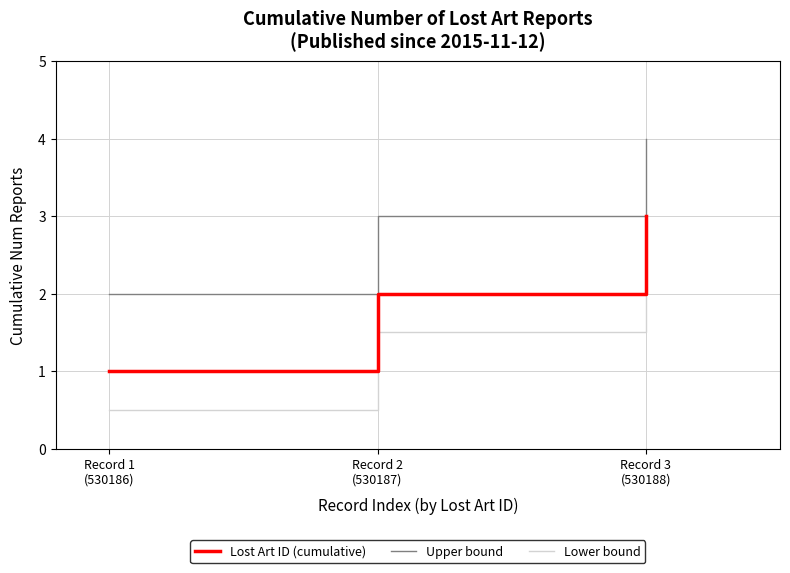

Reading left to right, list all the values displayed in this chart.

Lost Art ID (cumulative): 1.0	2.0	3.0
Upper bound: 2.0	3.0	4.0
Lower bound: 0.5	1.5	2.5